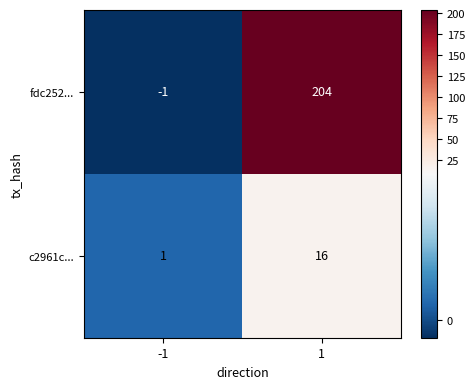

What is the highest value of the c2961c... series?

16